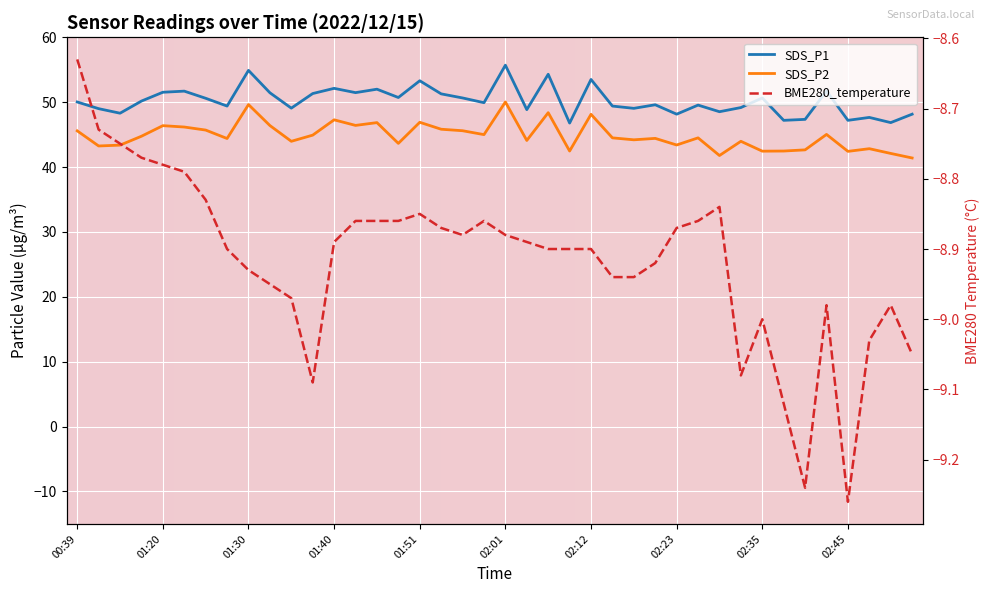

At which category is the sum across all series the highest?

02:01